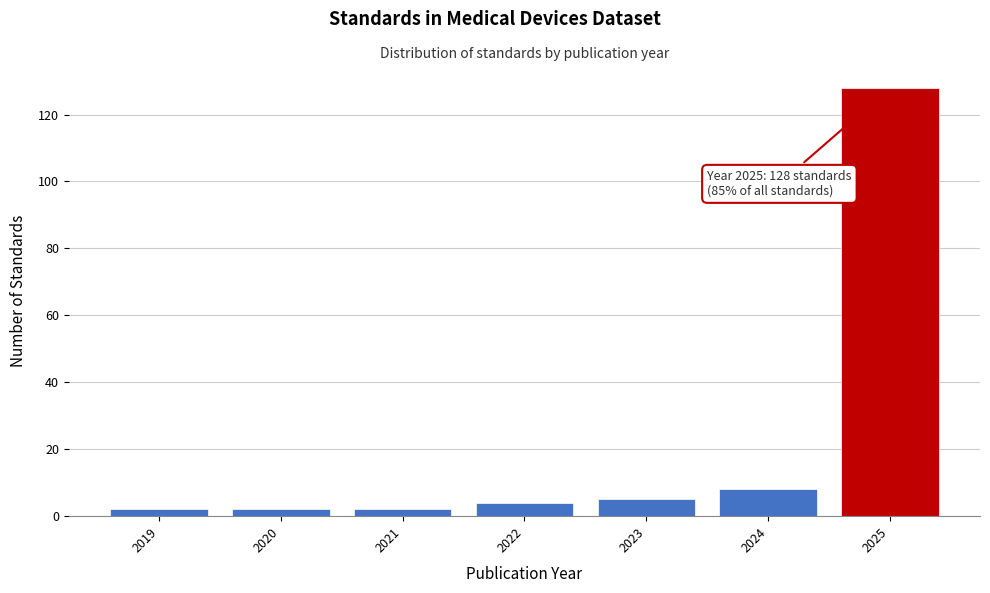

Reading left to right, transcribe all the data shown in this chart.

2019=2	2020=2	2021=2	2022=4	2023=5	2024=8	2025=128